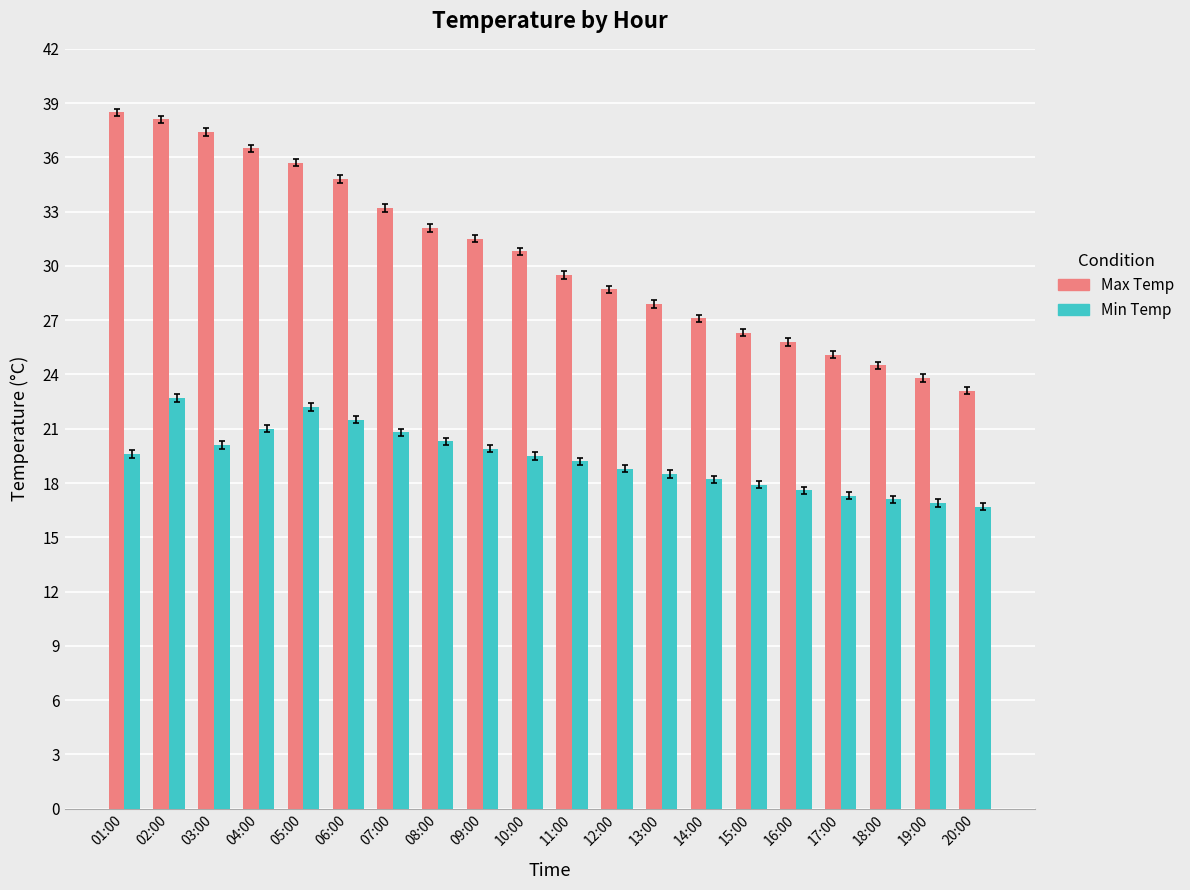

What is the value of the Max Temp bar at the 10th from the left?

30.8